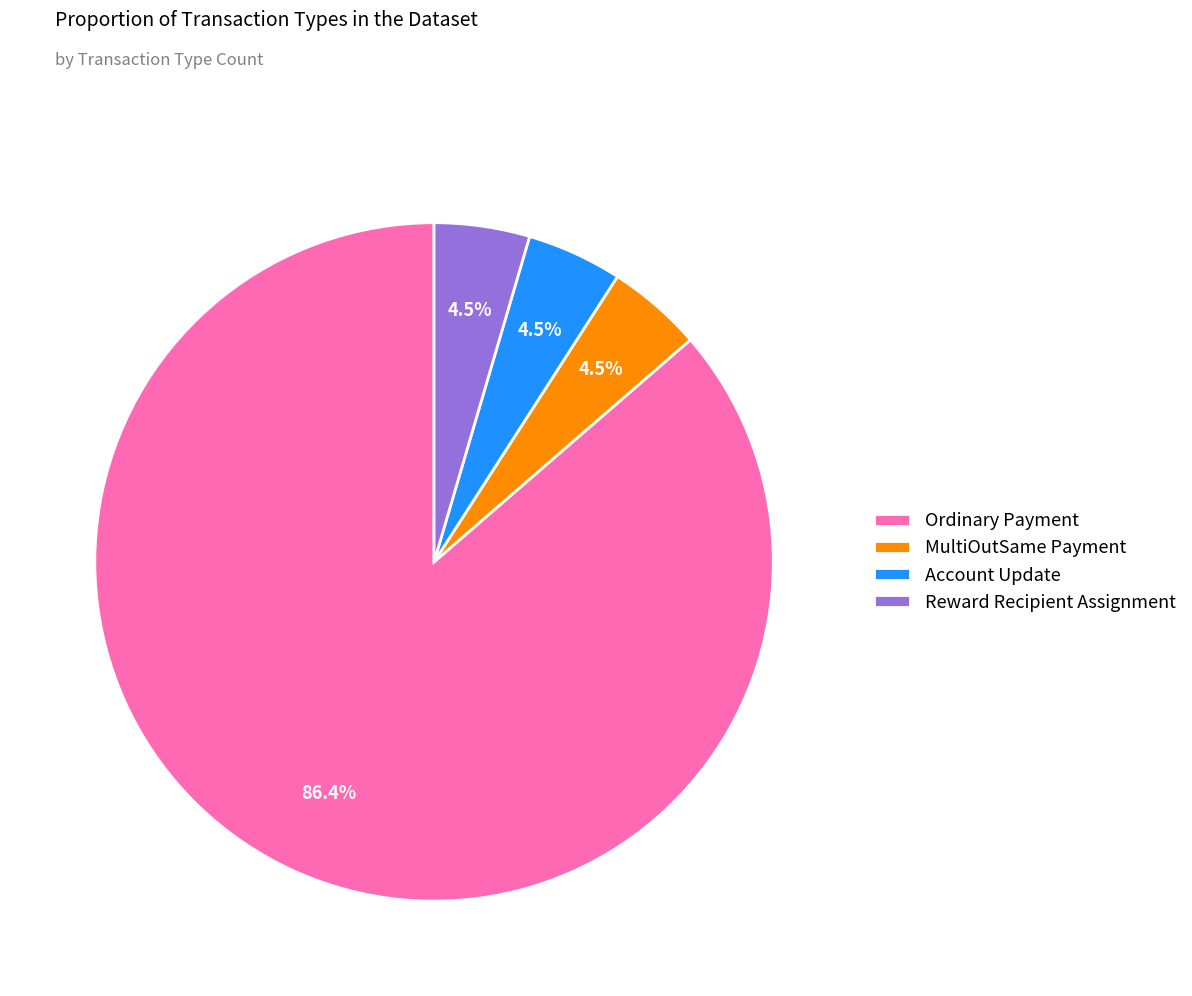

How many segments does this pie chart have?

4